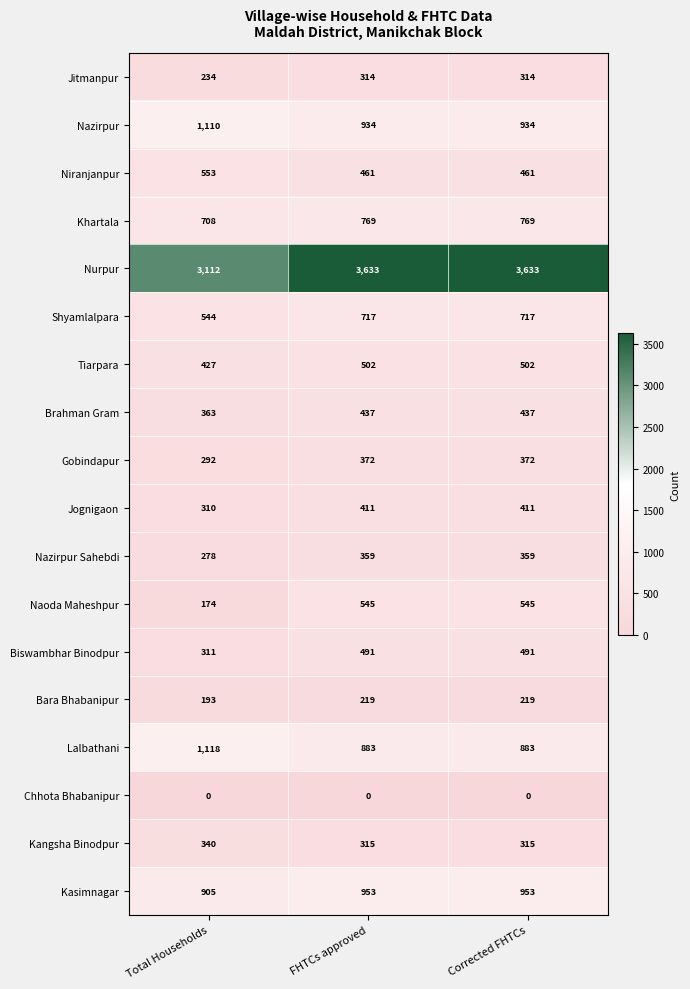

What is the difference between the highest and lowest values at Total Households?

3112